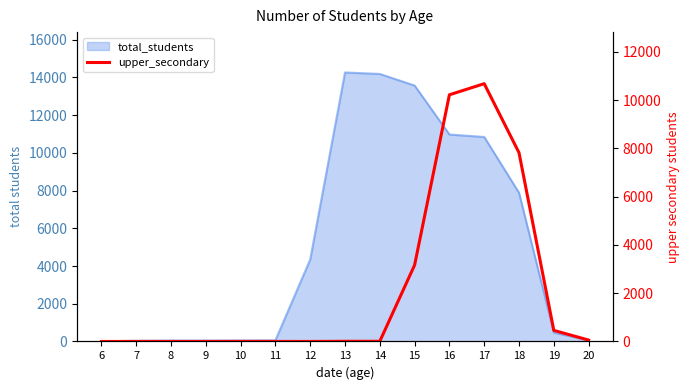

How many points are higher than both their immediate neighbors (excluding endpoints)?

2